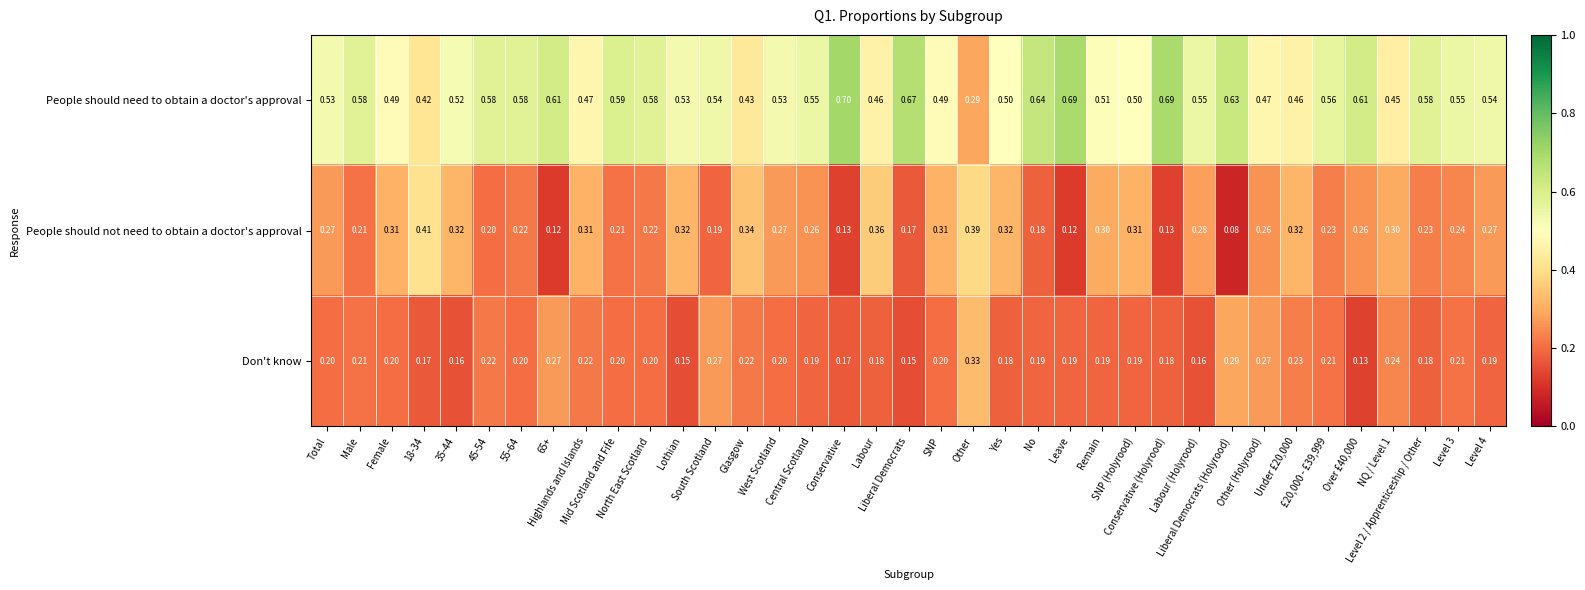

Which series has the largest total across all categories?

People should need to obtain a doctor's approval